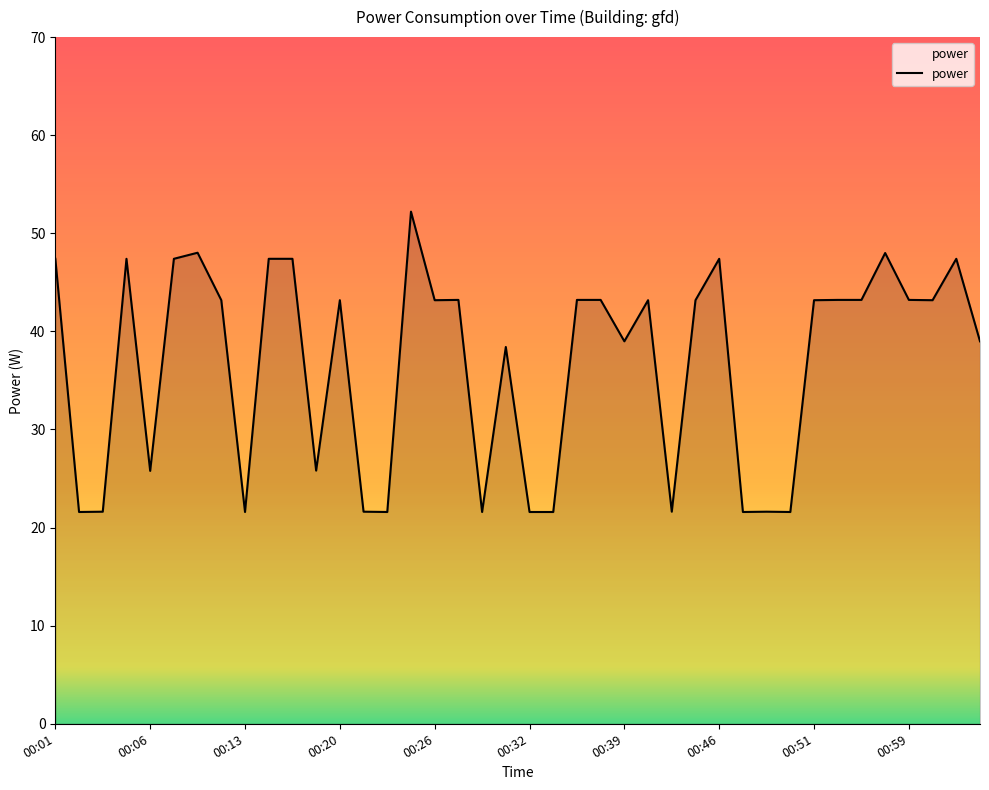

What is the greatest value displayed?

52.2